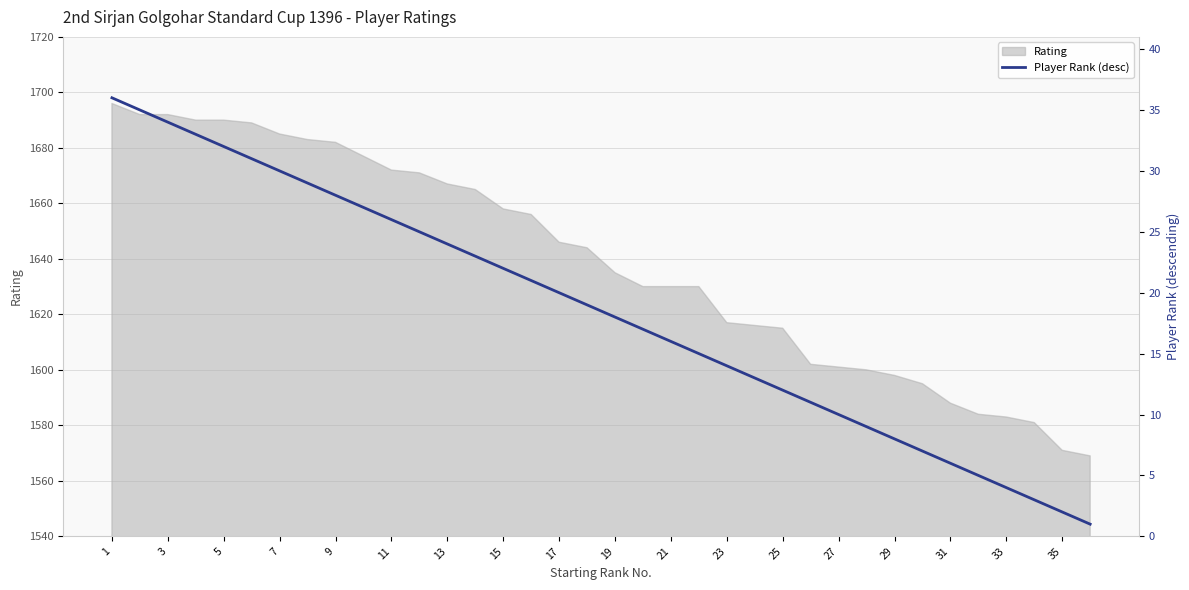

What is the maximum value for Rating?

1696